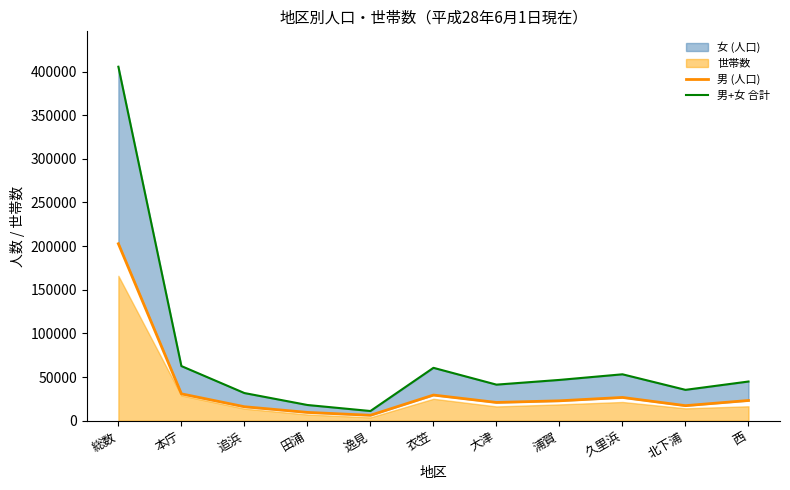

True or false: 男 (人口) and 男+女 合計 intersect in this chart.

False